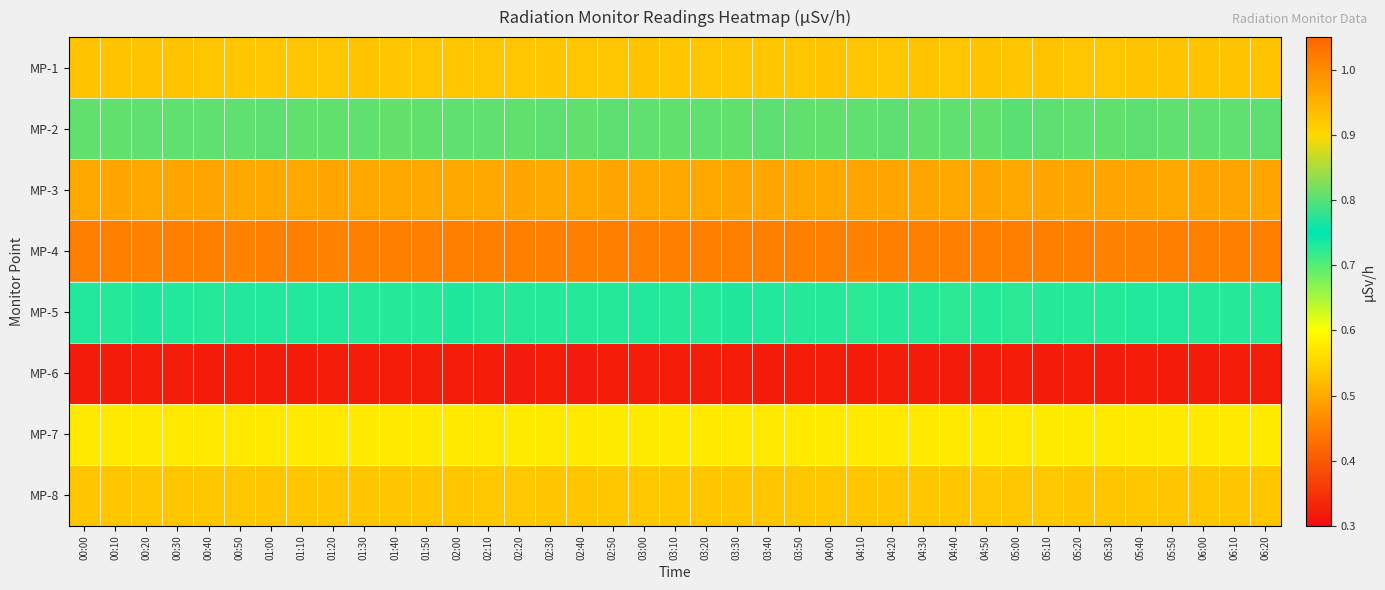

What is the spread (max minus min) of values at 03:50?

0.7